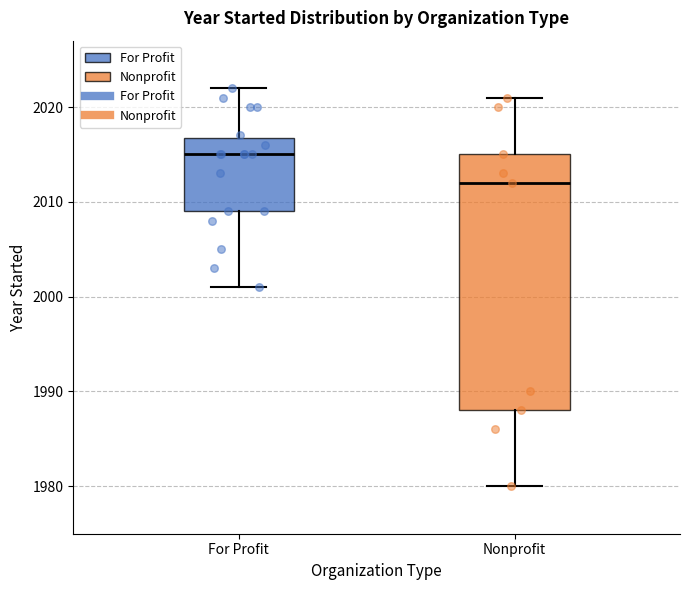

Comparing the boxes themselves (not the whiskers), which one is the tallest?

Nonprofit